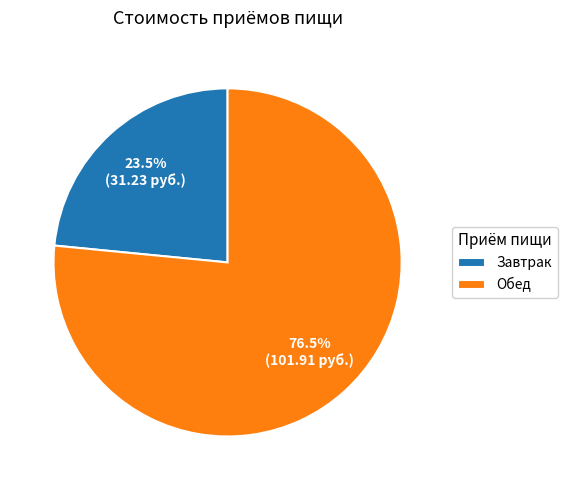

Is there a majority slice in this chart?

Yes